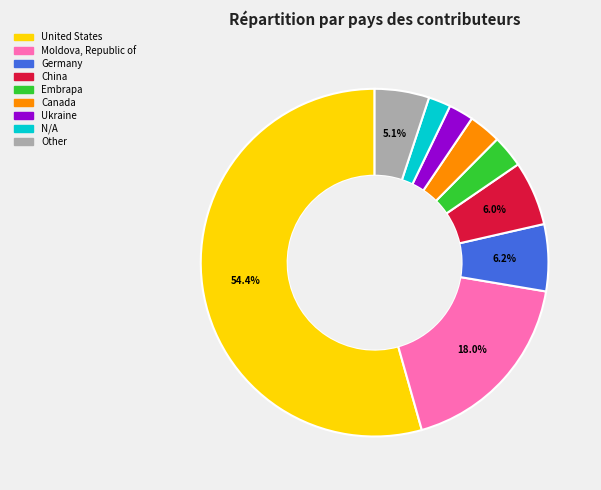

Is there a majority slice in this chart?

Yes